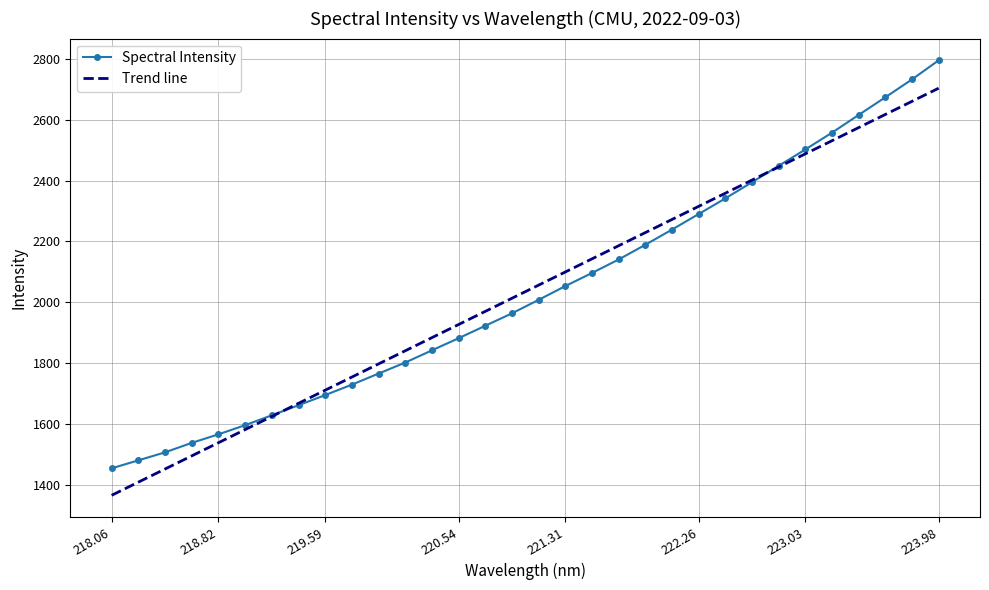

The value at 221.6902 is 2141.0. True or false?

True